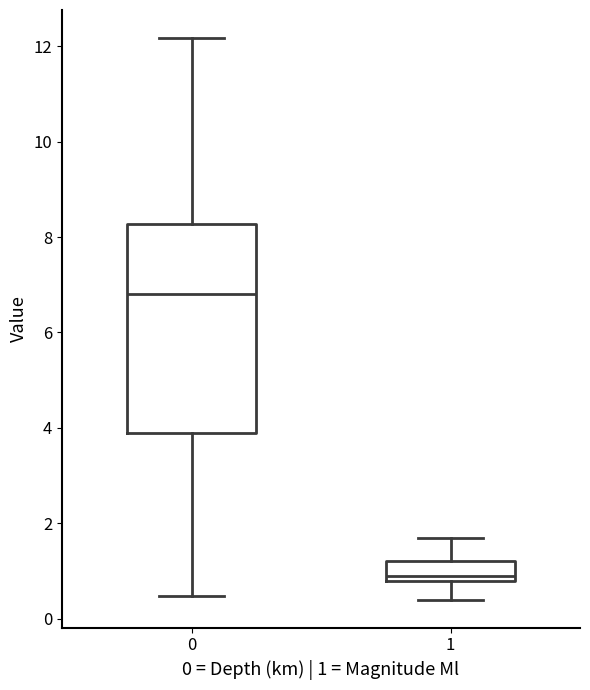

Reading left to right, read every box against the y-axis: the position of its median line, the range the box covers, and the ends of its whiskers. The values are not printed on the chart, so give them approximately, as read against the axis.

0: median 6.8, box 3.8 to 8.2, whiskers 0.4 to 12.2
1: median 1.0, box 0.8 to 1.2, whiskers 0.4 to 1.8